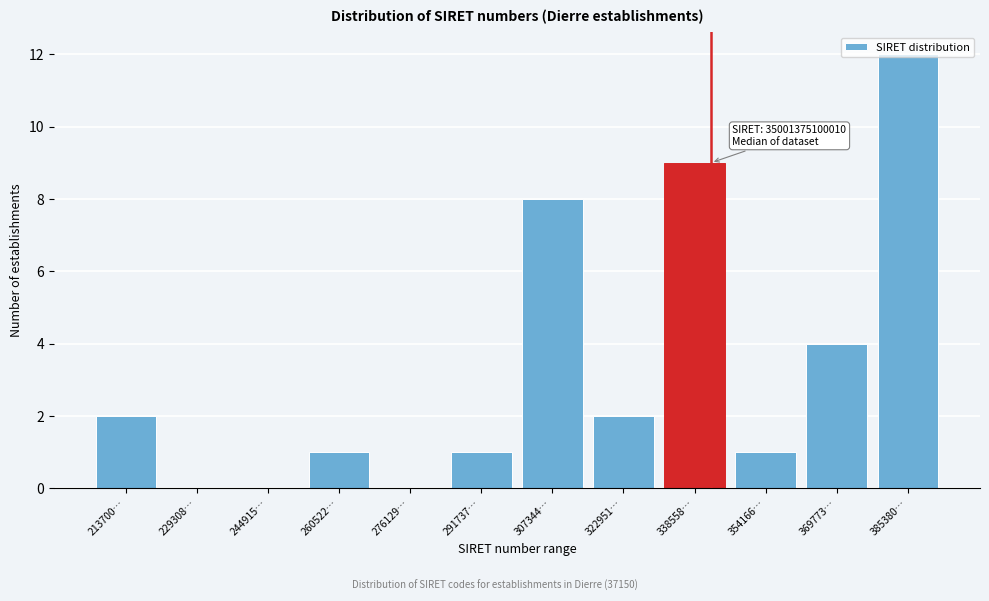

What is the maximum value shown in the chart?

12